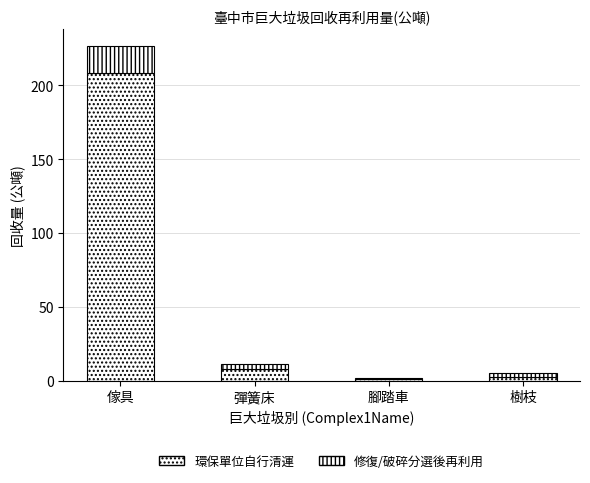

Which category has the lowest value in the 環保單位自行清運 series?

腳踏車